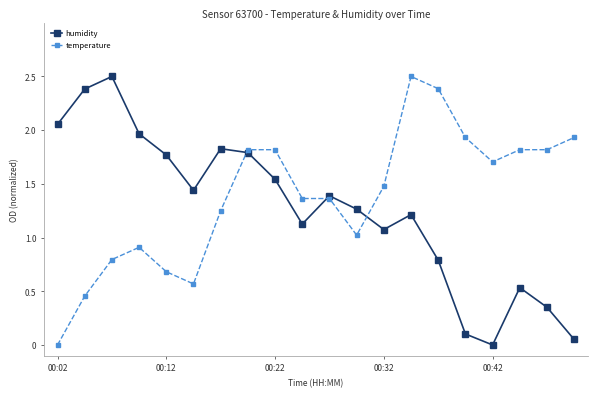

In humidity, how many points are higher than both neighbors (excluding endpoints)?

5